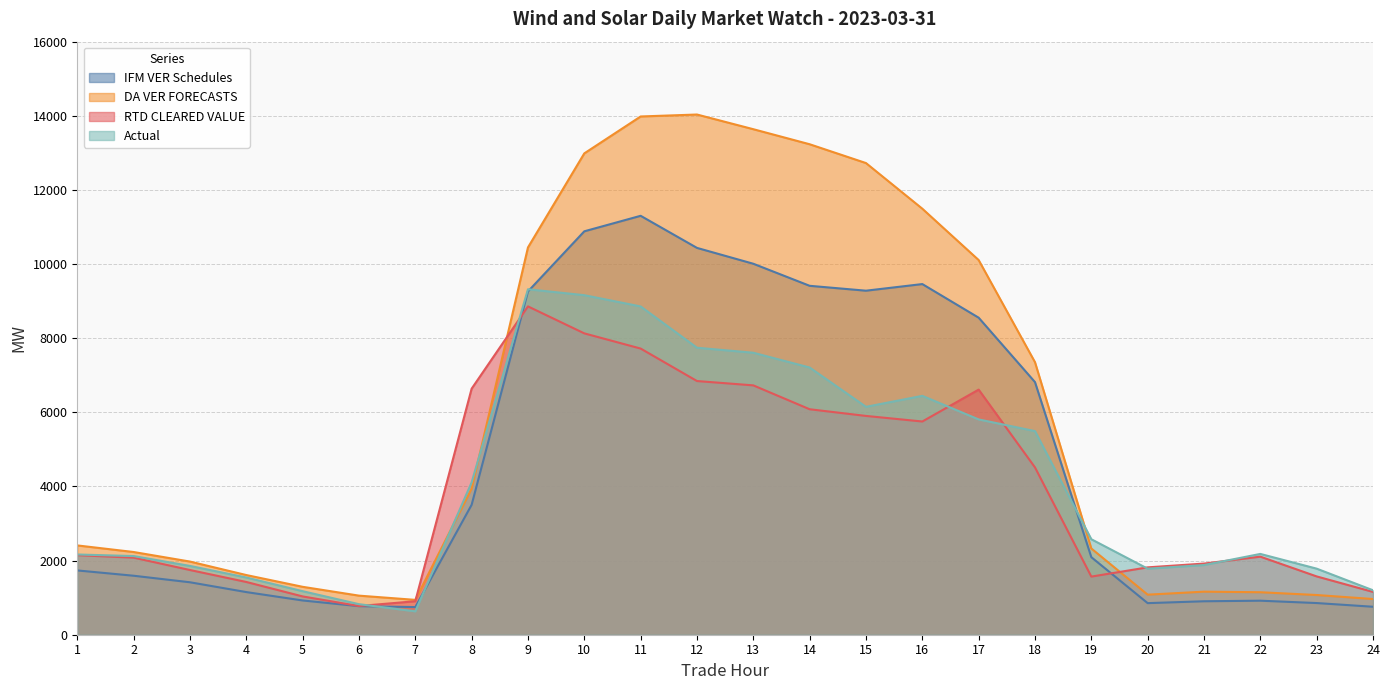

Which series changed the most between 14 and 18?

DA VER FORECASTS